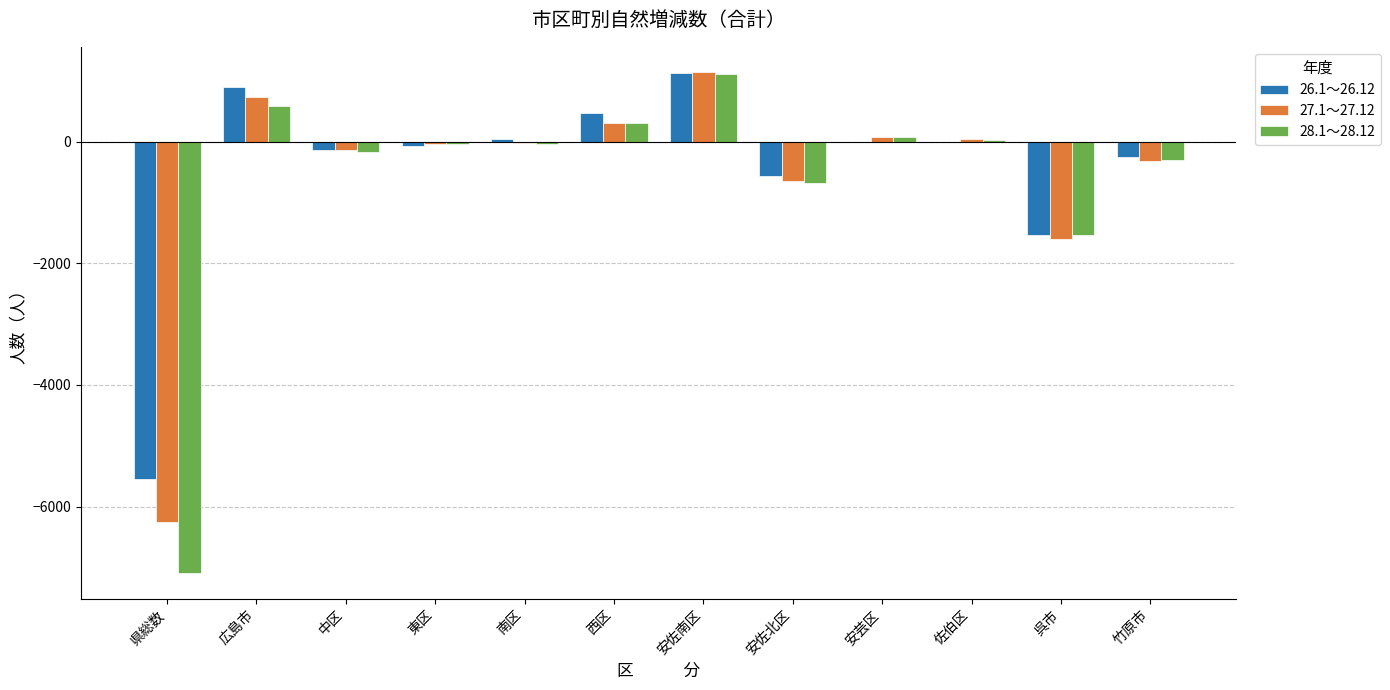

How many groups of bars are there?

12